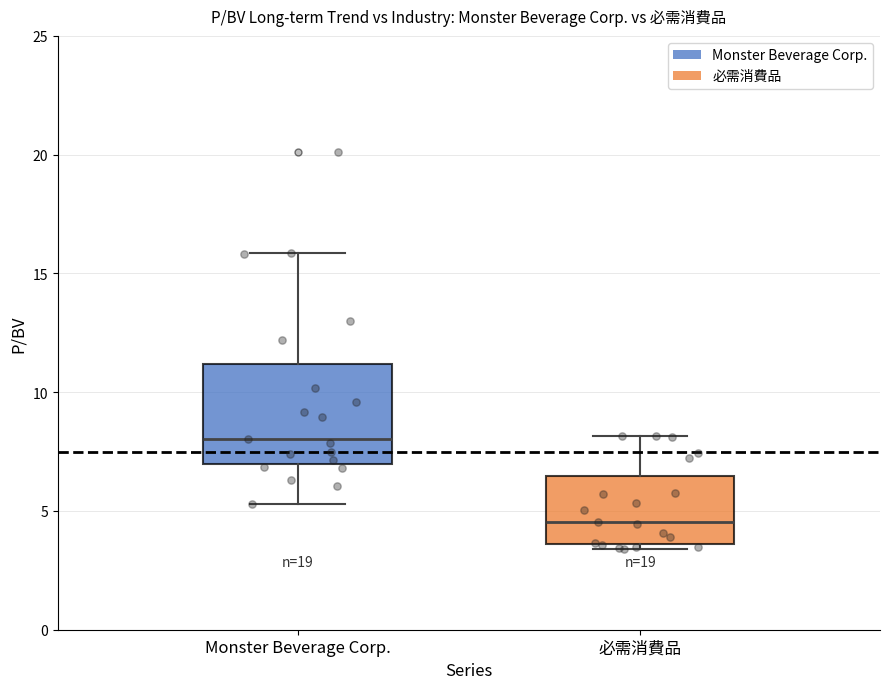

Reading left to right, transcribe this box plot: for each box, give where its median line is, the range the box spans, and where its two whiskers end, as read against the y-axis. The values are not printed on the chart, so give them approximately, as read against the axis.

Monster Beverage Corp.: median 8.0, box 7.0 to 11.0, whiskers 5.5 to 16.0
必需消費品: median 4.5, box 3.5 to 6.5, whiskers 3.5 (just below the box's lower edge) to 8.0